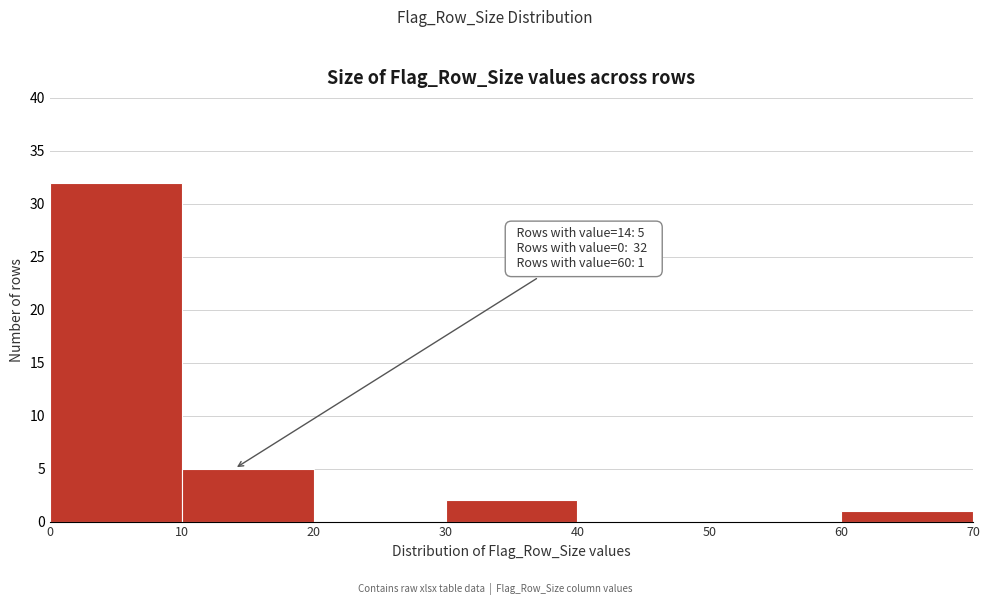

Over which range of the x-axis is the bar tallest?

0 to 10